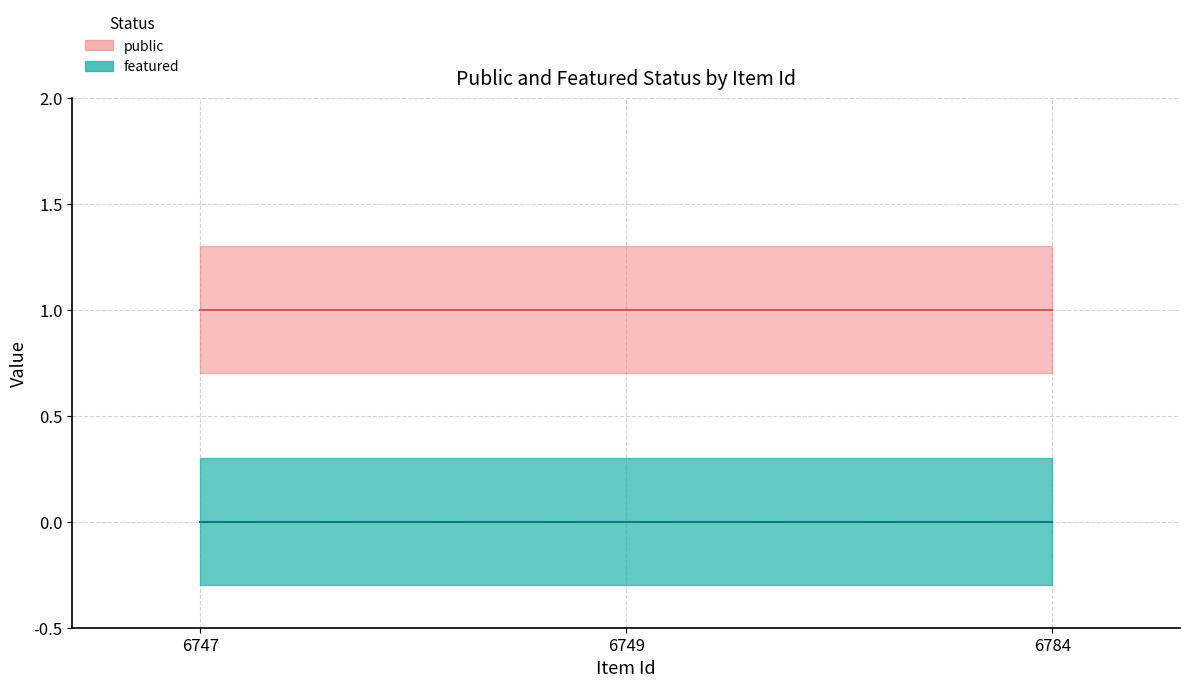

Reading left to right, list all the values displayed in this chart.

public: 6747=1	6749=1	6784=1
featured: 6747=0	6749=0	6784=0